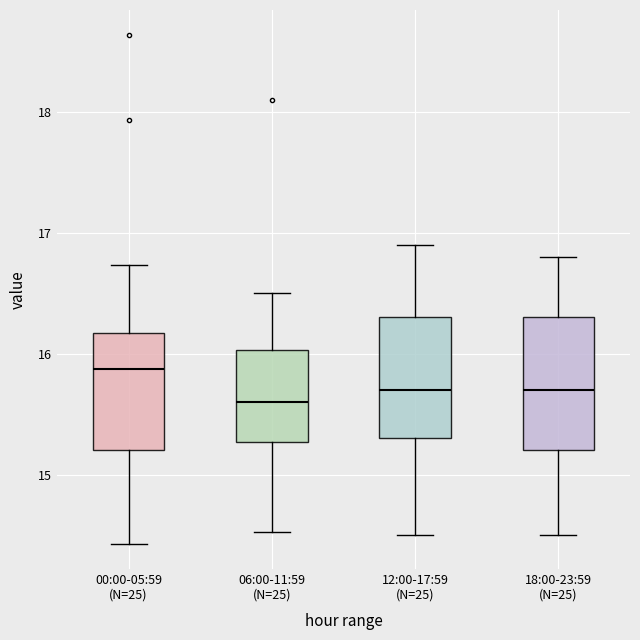

Reading left to right, read every box against the y-axis: the position of its median line, the range the box covers, and the ends of its whiskers. The values are not printed on the chart, so give them approximately, as read against the axis.

00:00-05:59 (N=25): median 15.9, box 15.2 to 16.2, whiskers 14.4 to 16.7
06:00-11:59 (N=25): median 15.6, box 15.3 to 16.0, whiskers 14.5 to 16.5
12:00-17:59 (N=25): median 15.7, box 15.3 to 16.3, whiskers 14.5 to 16.9
18:00-23:59 (N=25): median 15.7, box 15.2 to 16.3, whiskers 14.5 to 16.8